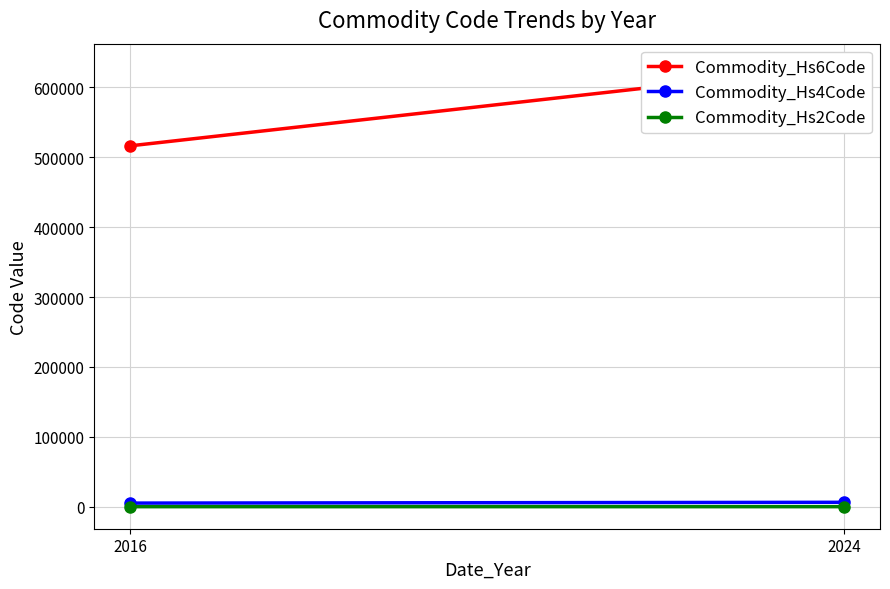

What is the value of the Commodity_Hs2Code point at the 2nd from the left?

63.0